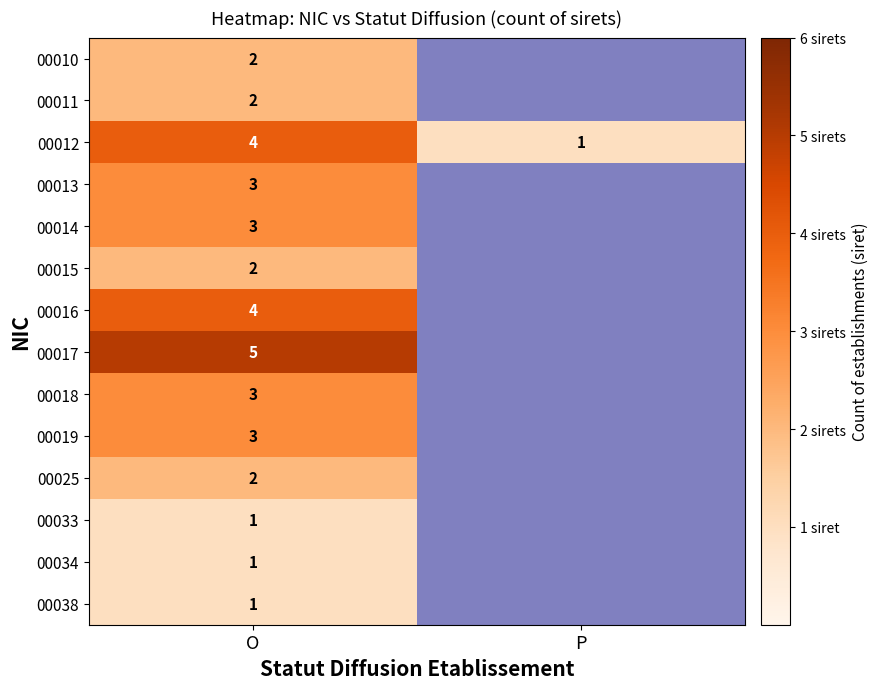

True or false: 00011 has a value of 1 at O.

False